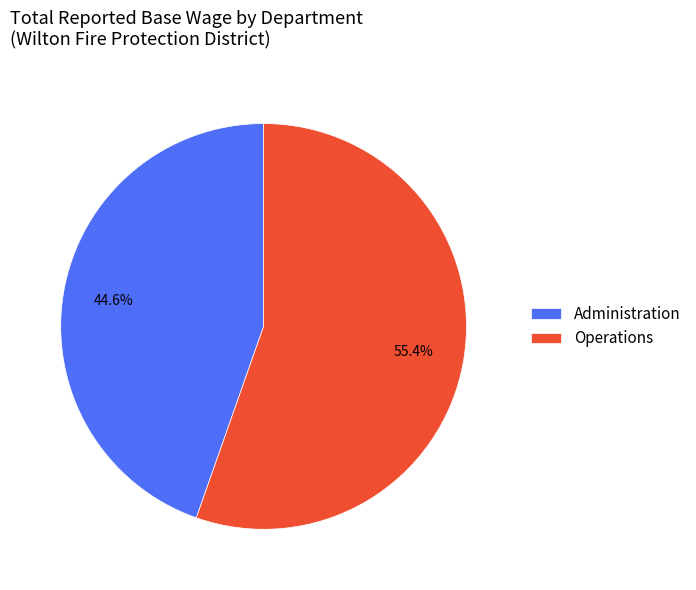

Does any single category account for the majority?

Yes